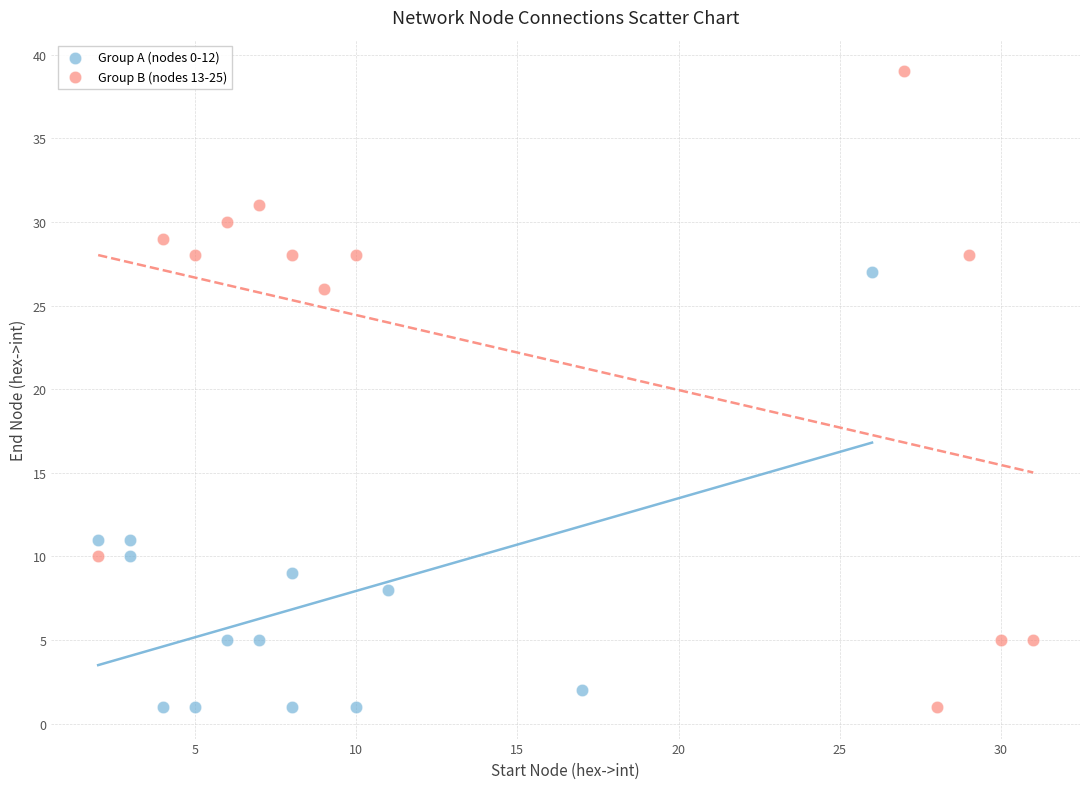

Which series reaches the maximum Y coordinate?

Group B (nodes 13-25)